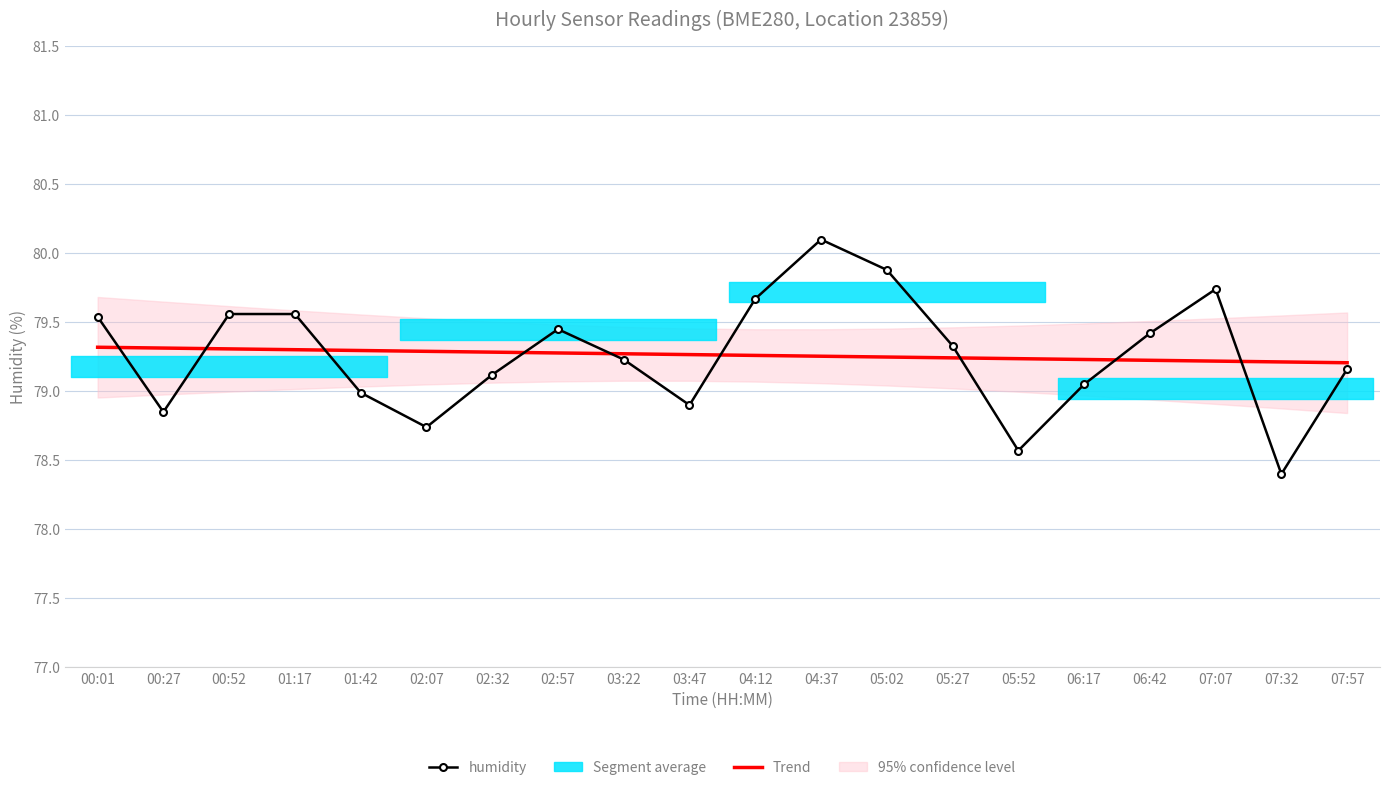

What is the value of the humidity point at the 2nd from the left?

78.8